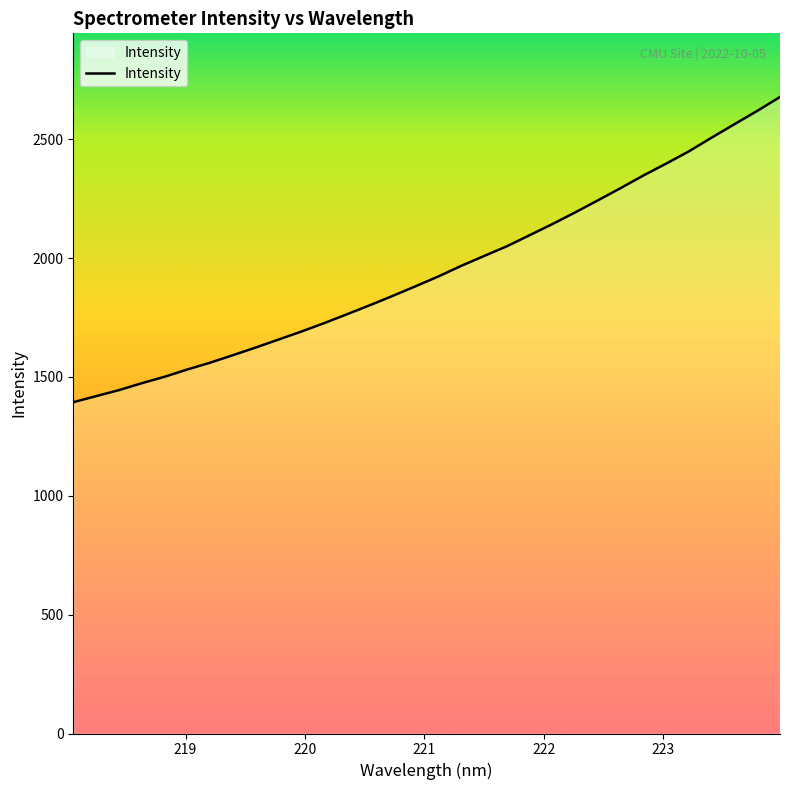

What is the difference between the maximum and minimum values?

1284.0